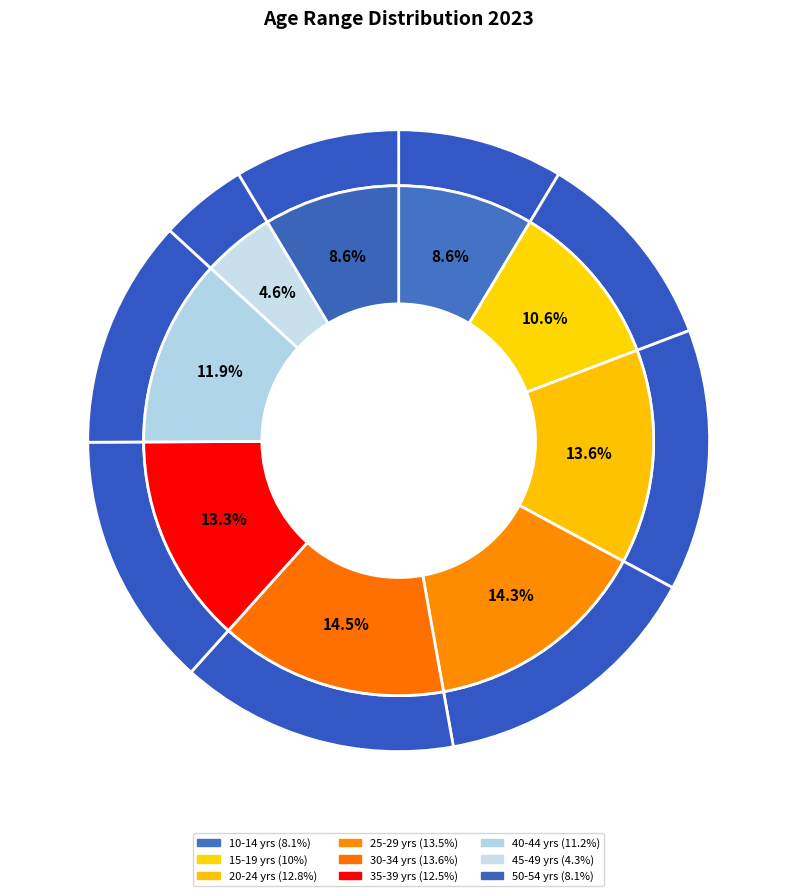

The 10-14 yrs slice represents 17% of the pie. True or false?

False